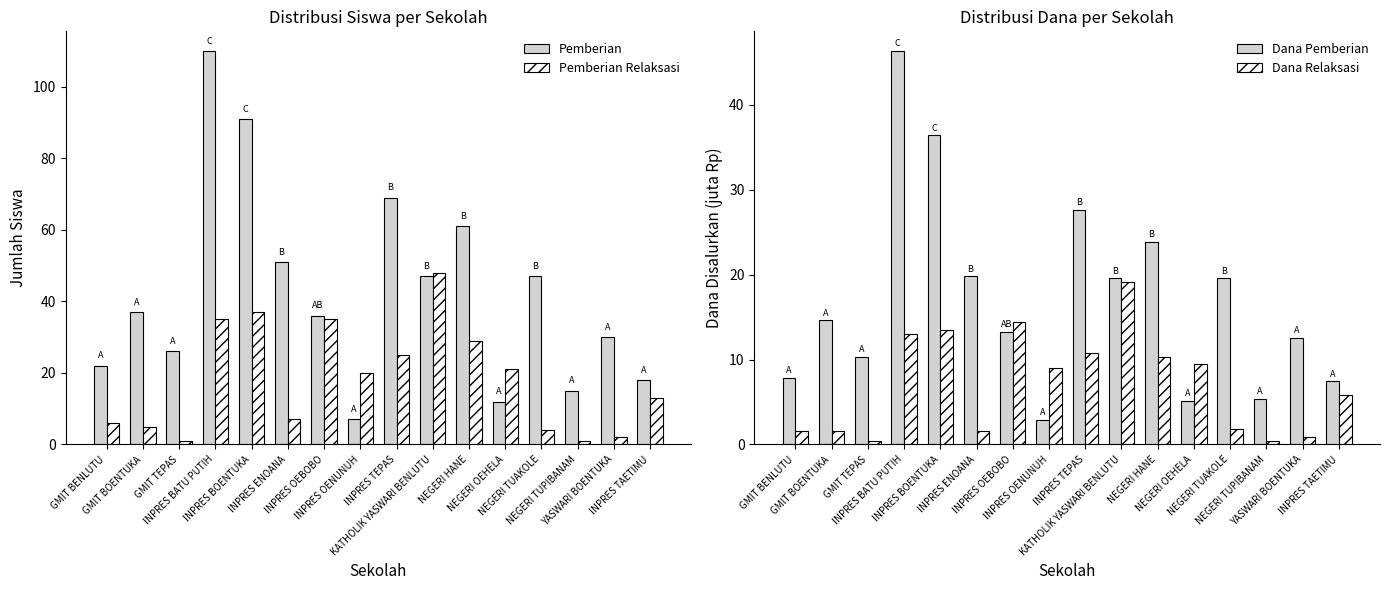

What is the value of the Pemberian bar at the 16th from the left?

18